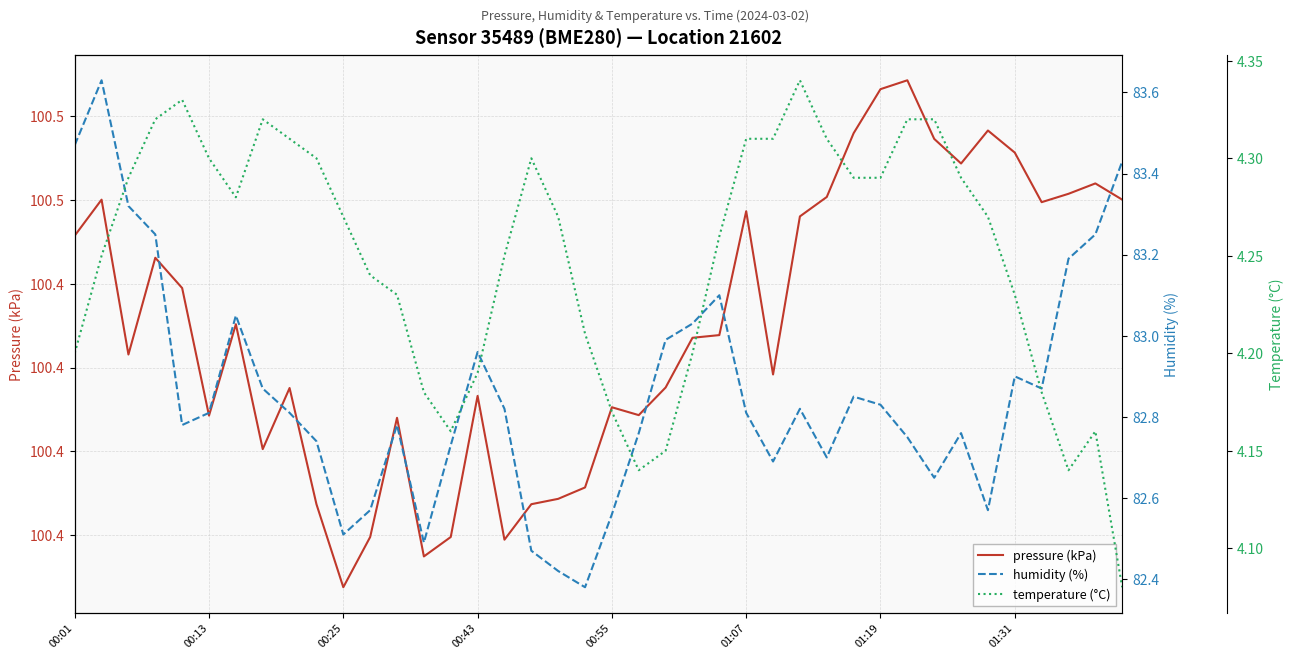

Rank the series at 36 from highest to lowest value.

pressure (kPa), humidity (%), temperature (°C)